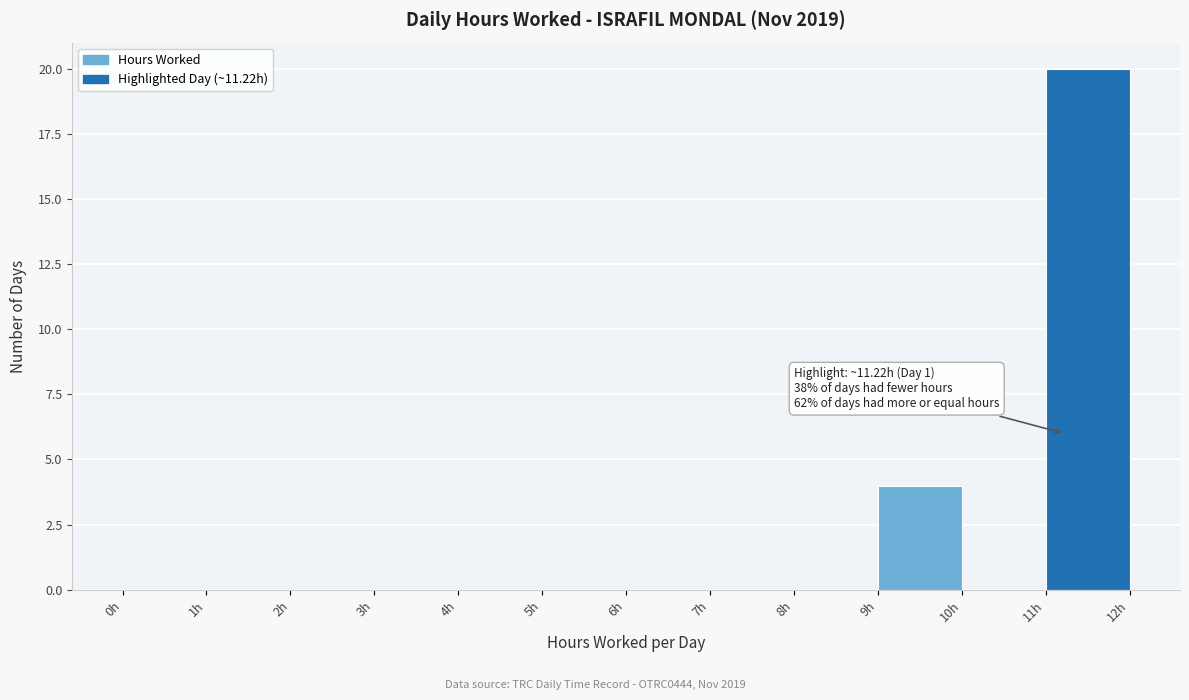

Which range on the x-axis has the tallest bar?

11 to 12